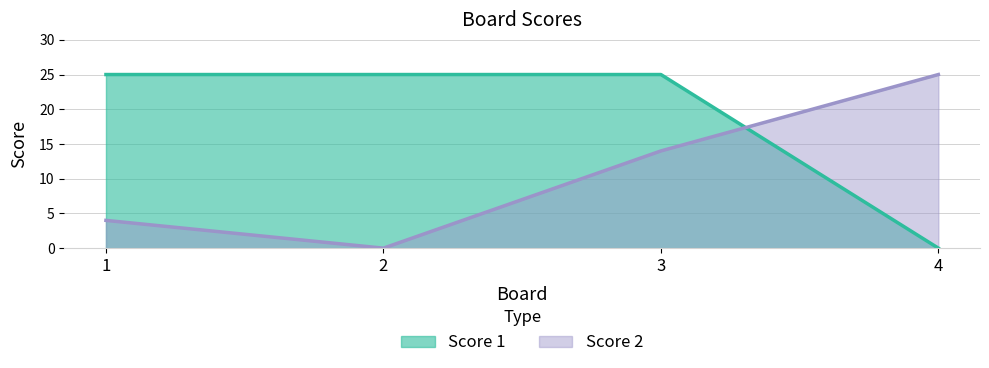

Is the value of Score 1 at 1 greater than the value of Score 2 at 2?

Yes